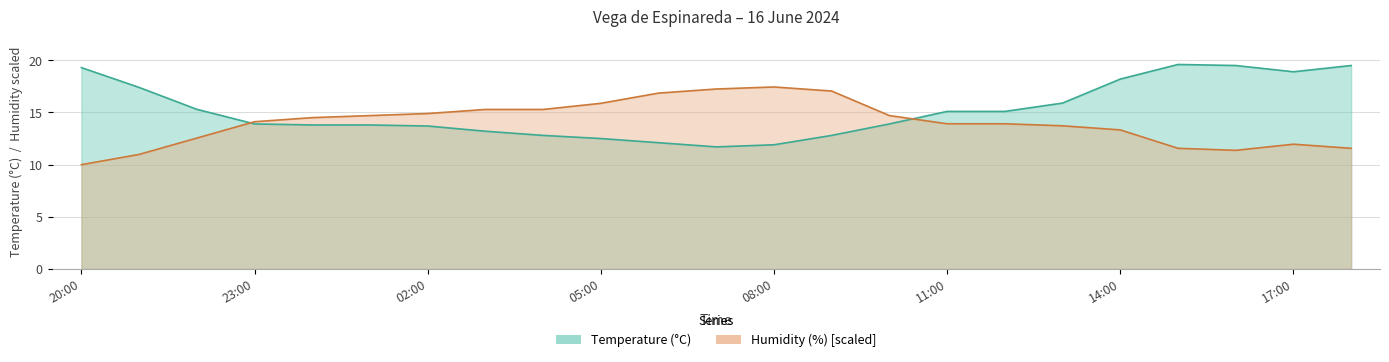

What is the label of the 12th point from the right?

07:00